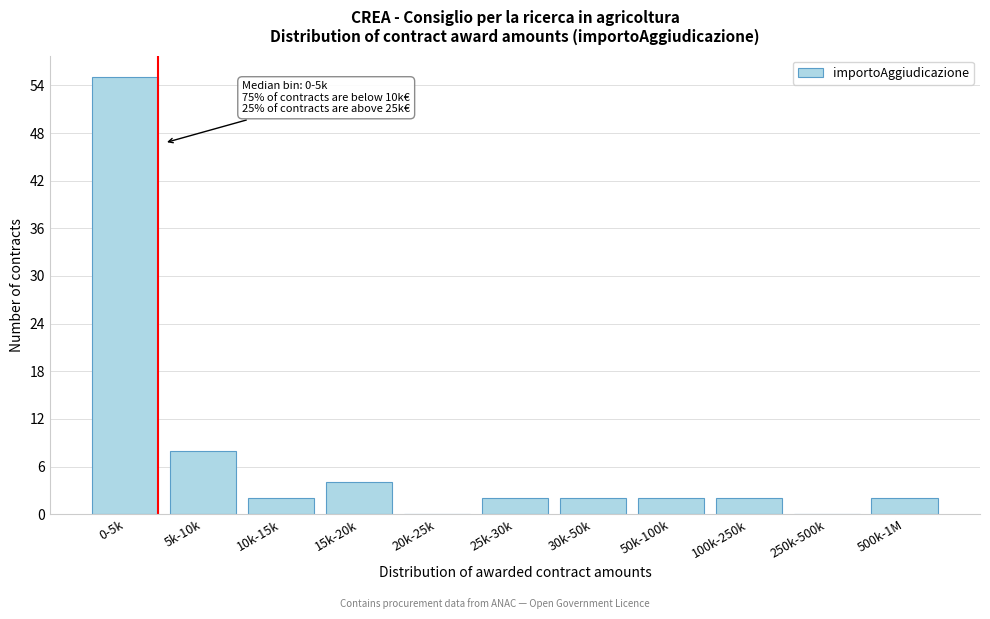

Reading left to right, what are all the values shown in this chart?

0-5k=55	5k-10k=8	10k-15k=2	15k-20k=4	20k-25k=0	25k-30k=2	30k-50k=2	50k-100k=2	100k-250k=2	250k-500k=0	500k-1M=2